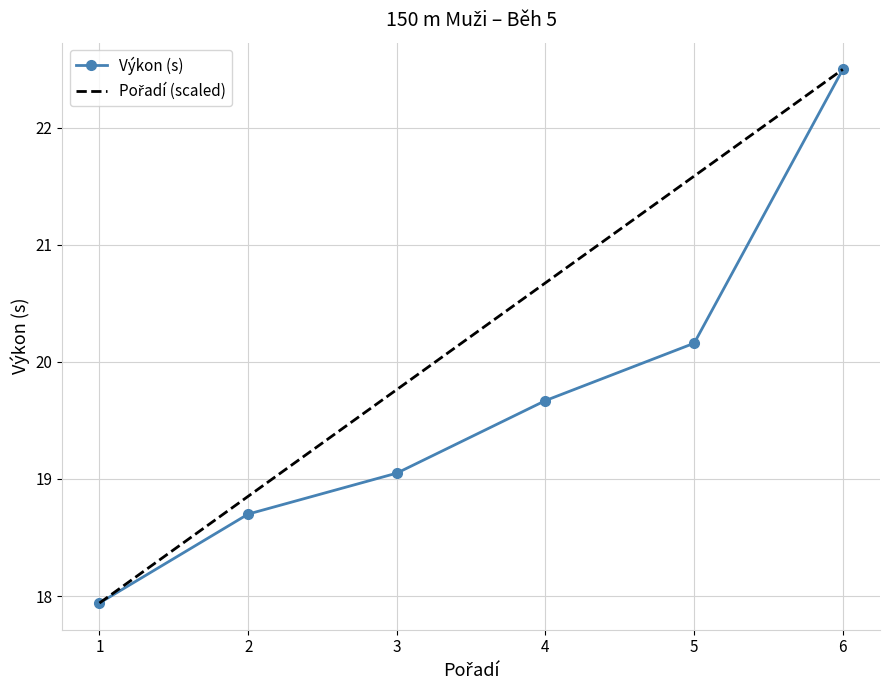

What is the spread (max minus min) of values at 4?

1.0